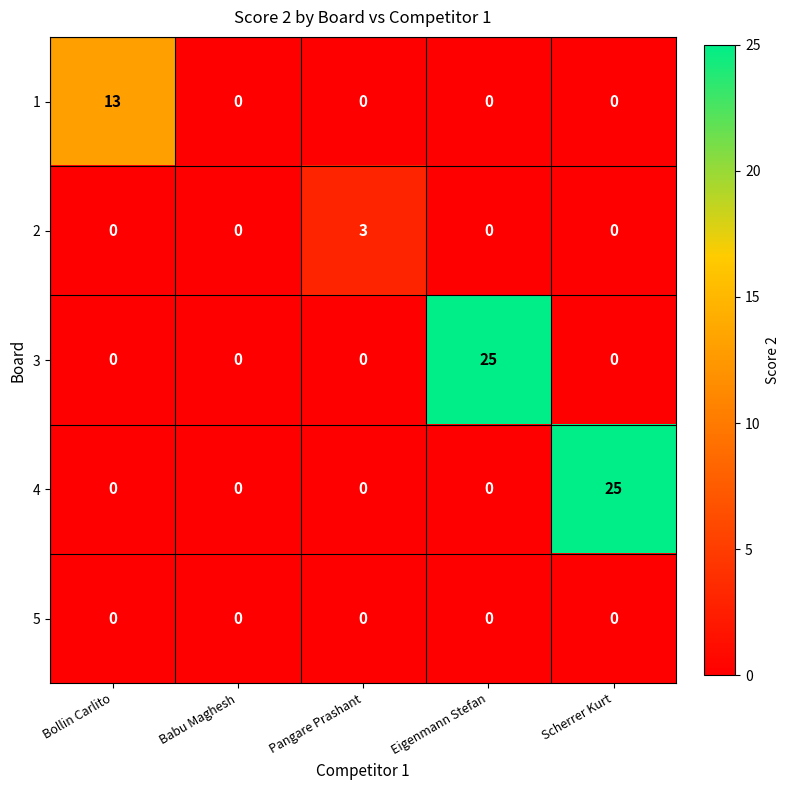

Reading left to right, extract all data points from this chart.

1: 13	0	0	0	0
2: 0	0	3	0	0
3: 0	0	0	25	0
4: 0	0	0	0	25
5: 0	0	0	0	0